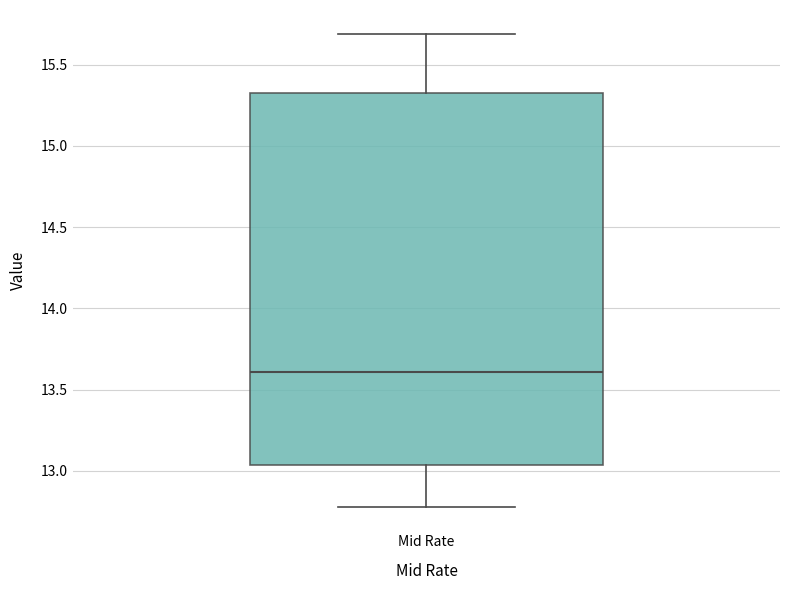

Where is the lower edge of the box for Mid Rate on the y-axis? The values are not printed on the chart, so give them approximately, as read against the axis.

13.05